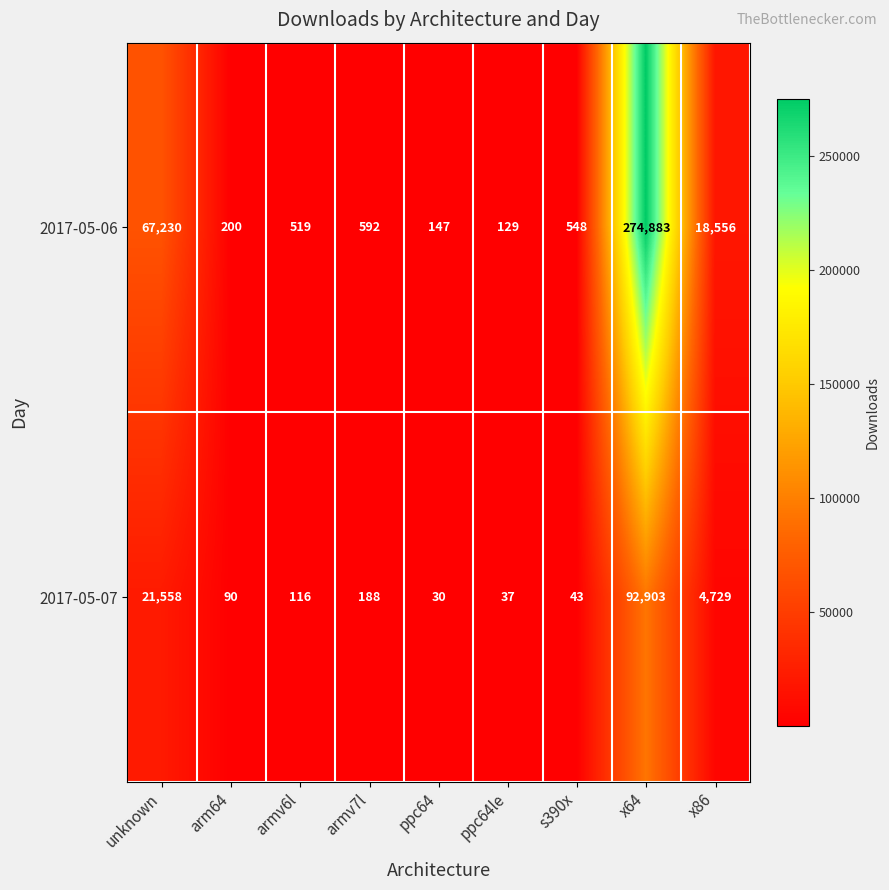

What is the minimum value for 2017-05-07?

30